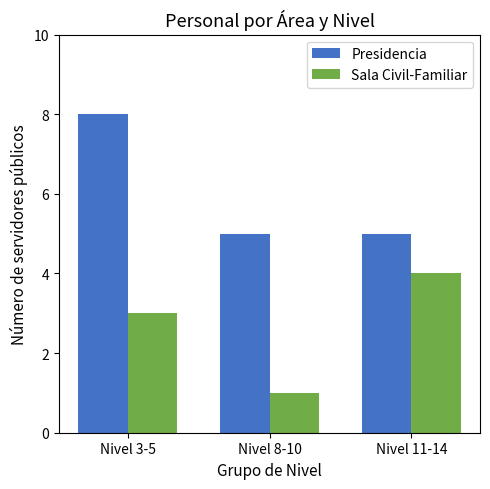

At which category does the chart reach its peak across all series?

Nivel 3-5